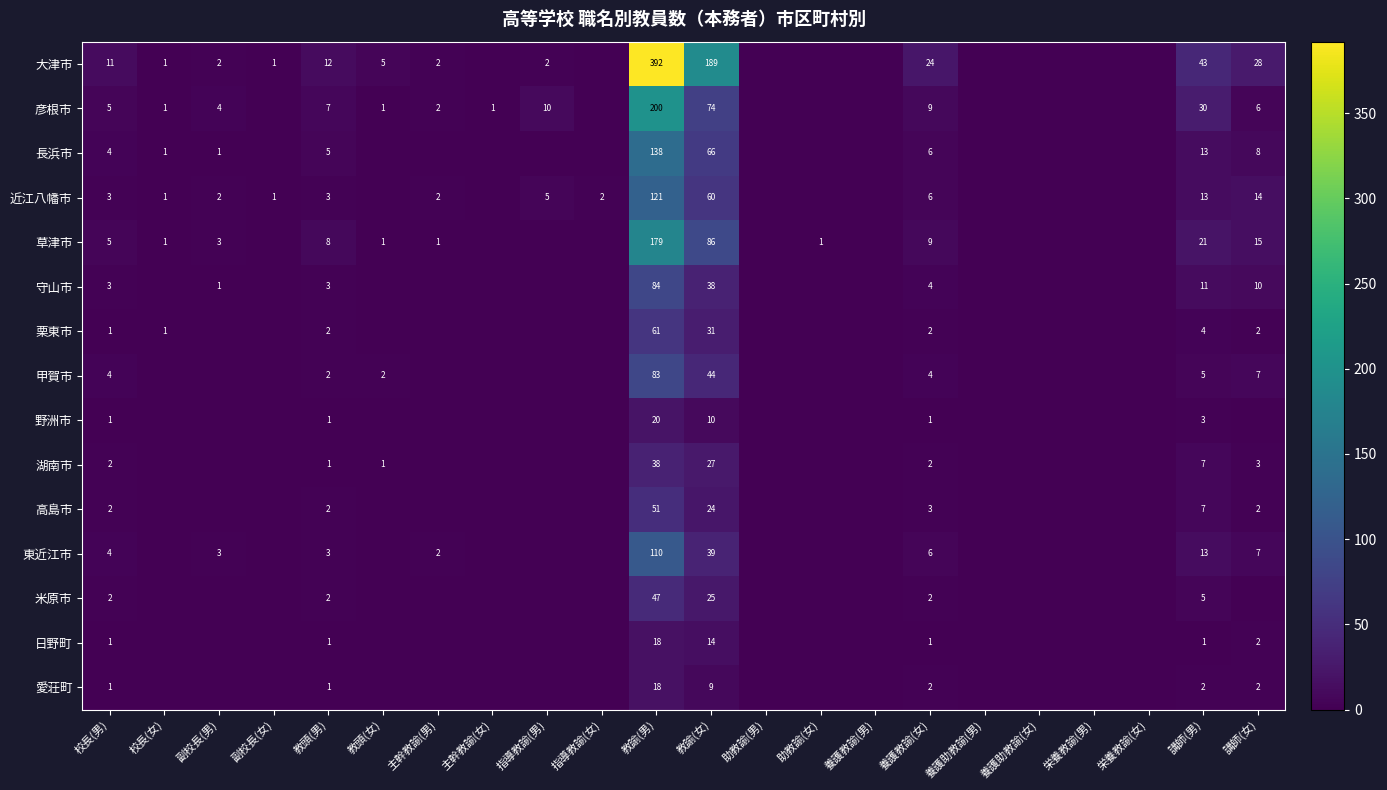

What is the total value across all series at 指導教諭(男)?

17